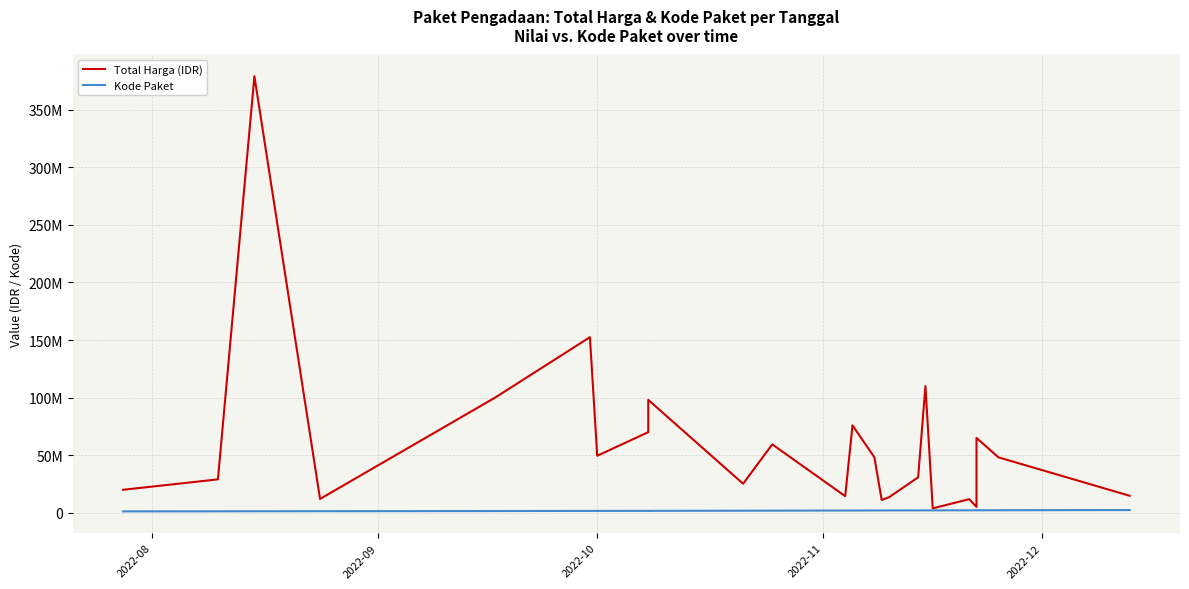

List the series in order of their peak value, highest first.

Total Harga (IDR), Kode Paket